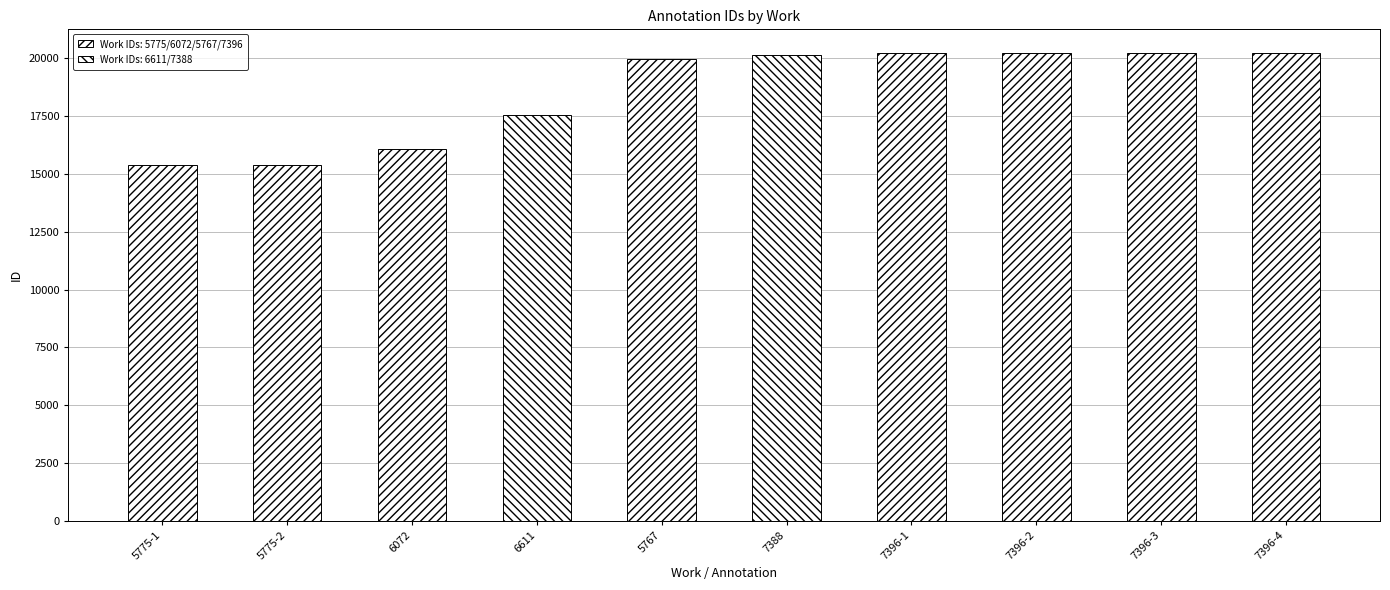

Where does the data first go above 20166?

7396-1